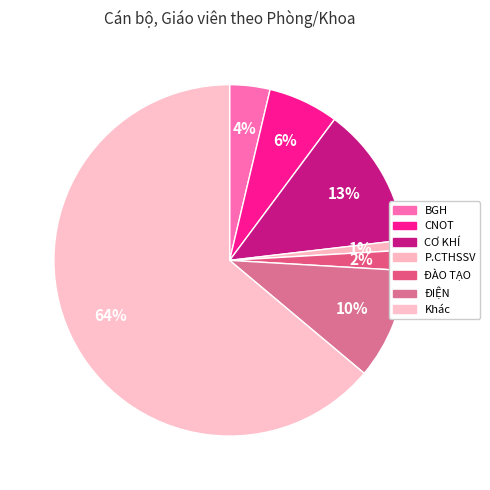

How many slices are in this pie chart?

7